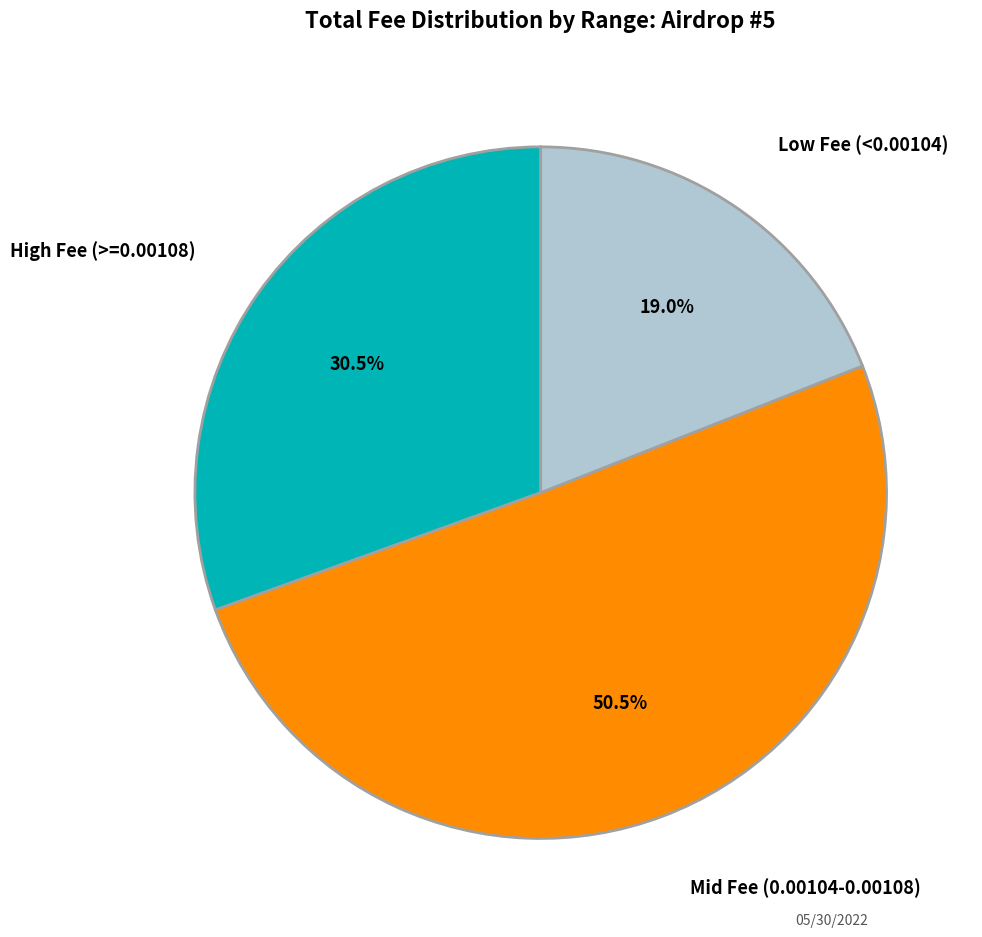

Does any single category account for the majority?

Yes